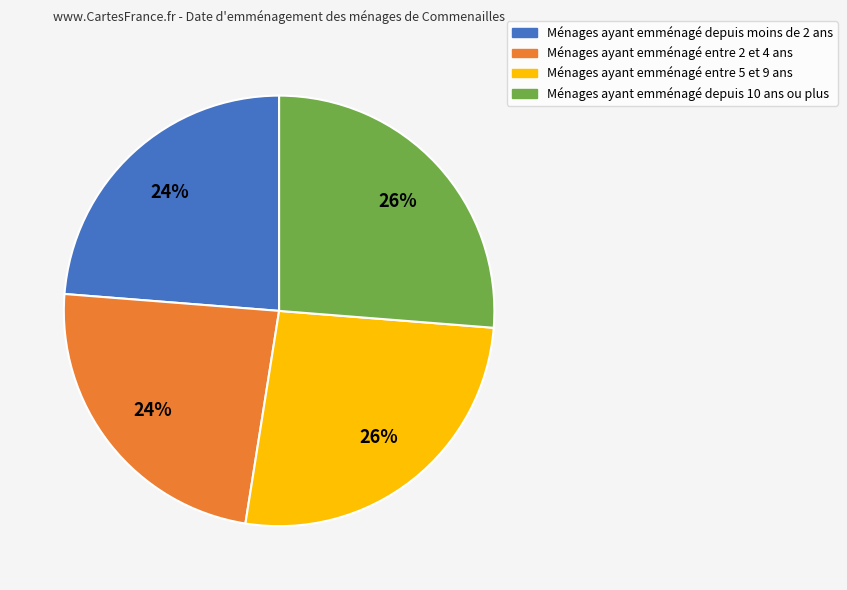

To the nearest percent, what is the average slice percentage?

25%